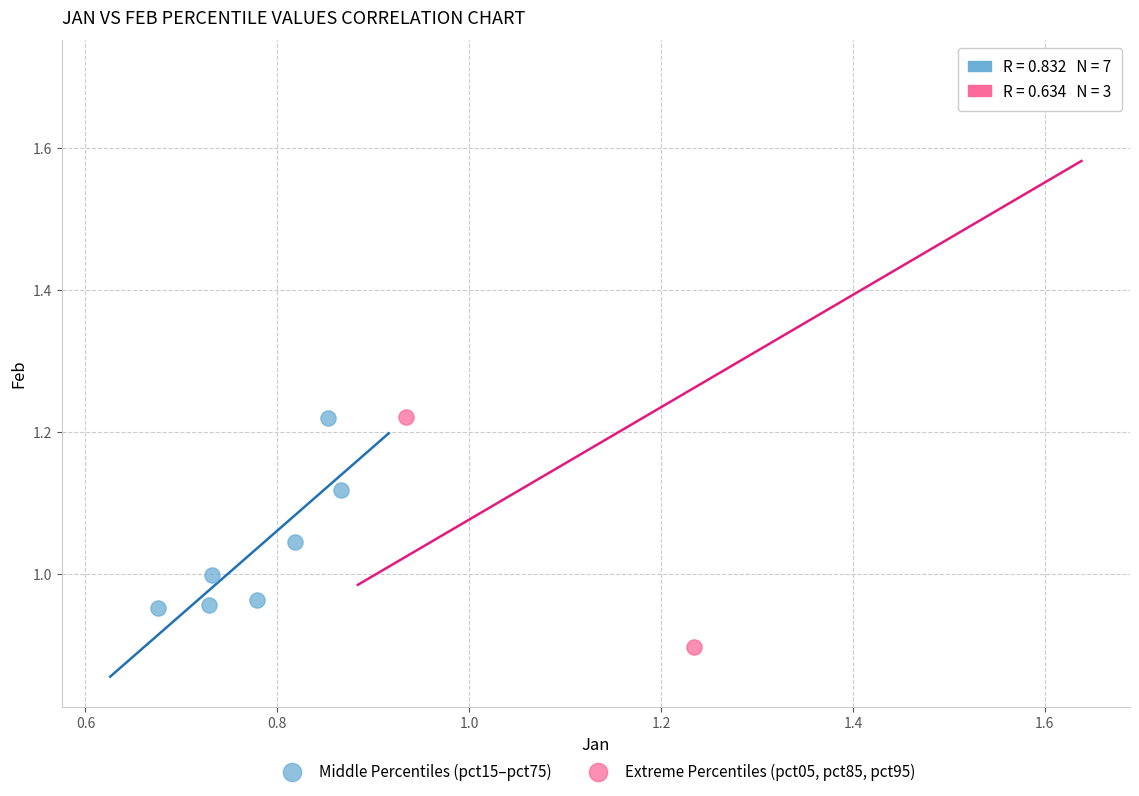

Which series contains the highest Y value?

Extreme Percentiles (pct05, pct85, pct95)